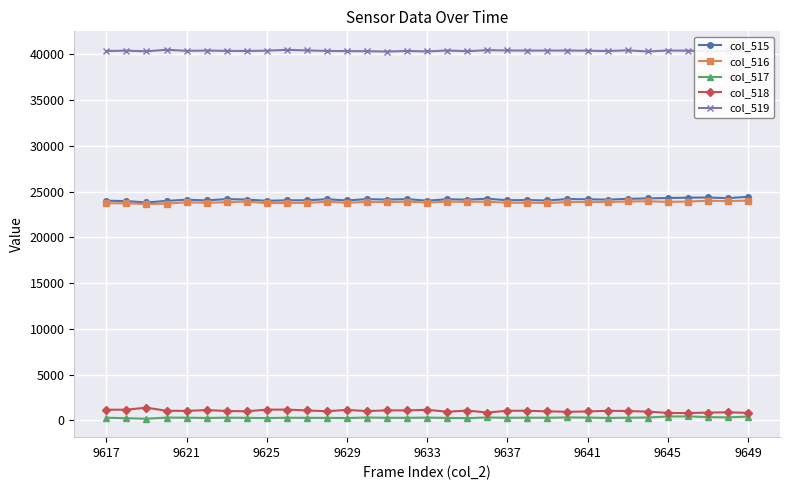

Count the number of categories in the chart.

33